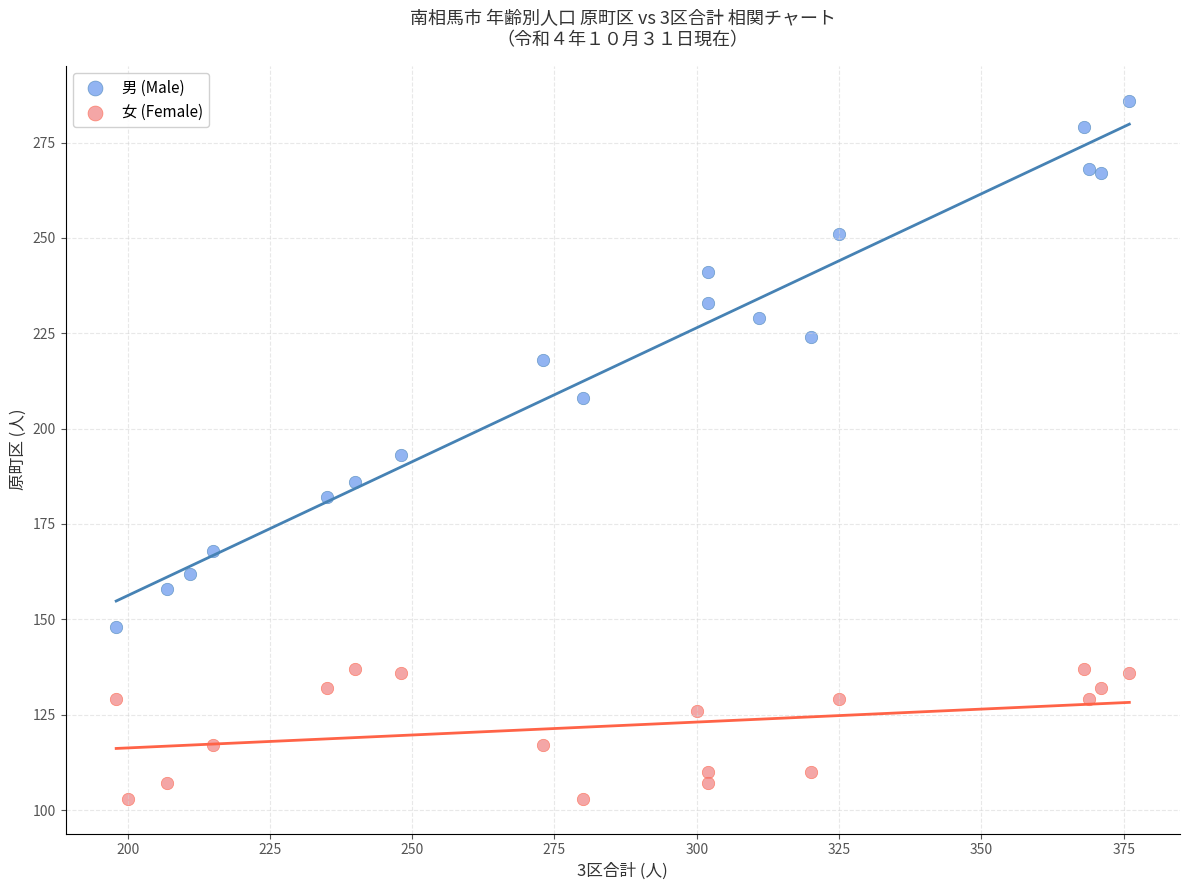

Which series has the largest Y range (max minus min)?

男 (Male)